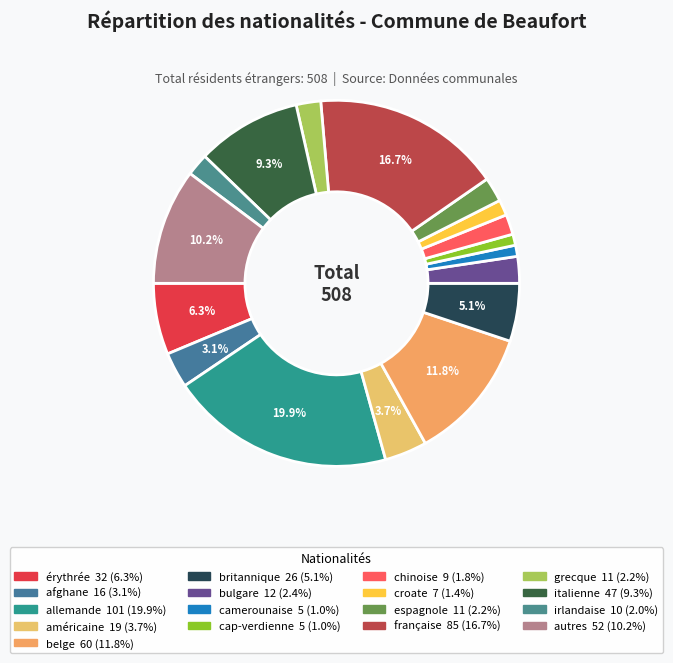

Count the number of slices in the pie.

17